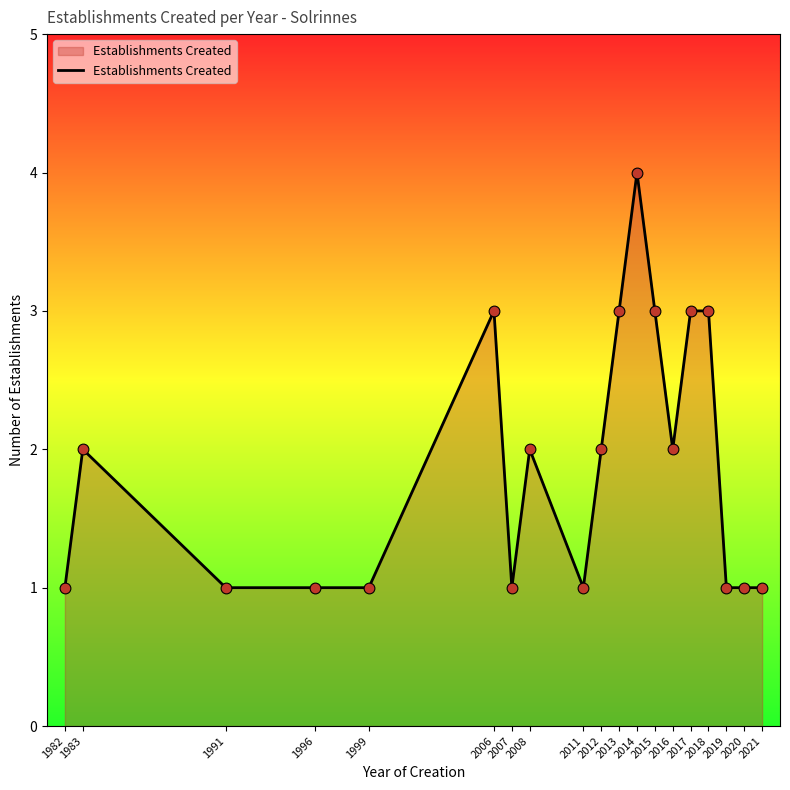

What is the change in value from 1999 to 2006?

+2